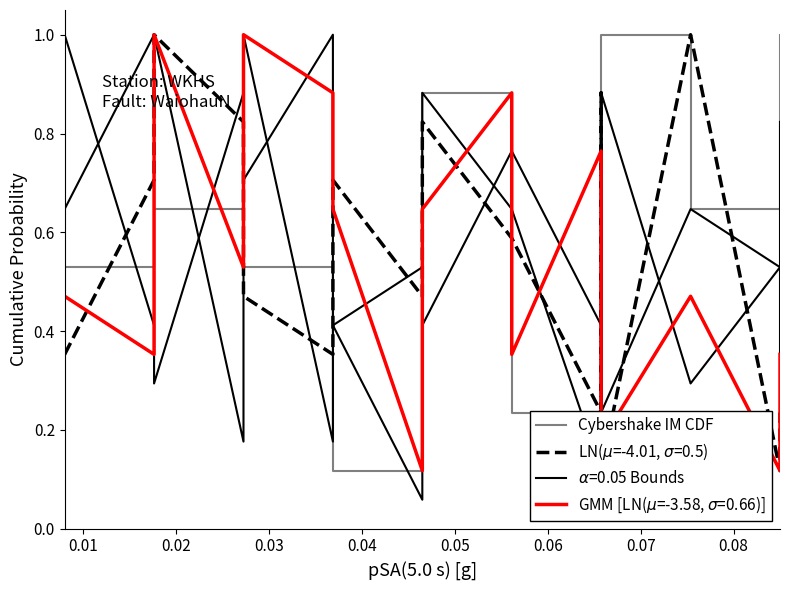

What is the greatest value displayed?

1.0